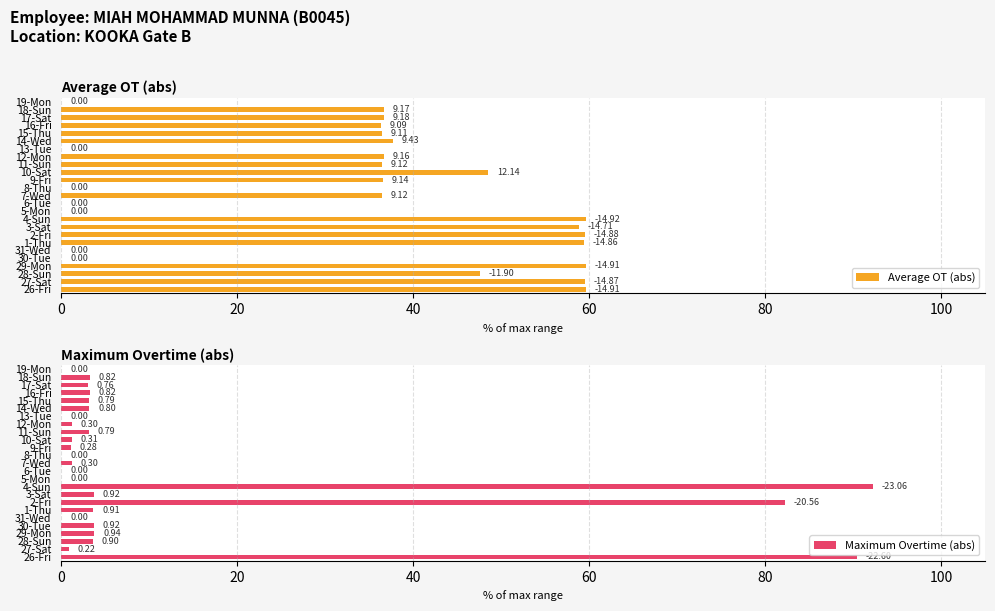

The value of Maximum Overtime (abs) at 13-Tue is -53.6. True or false?

False